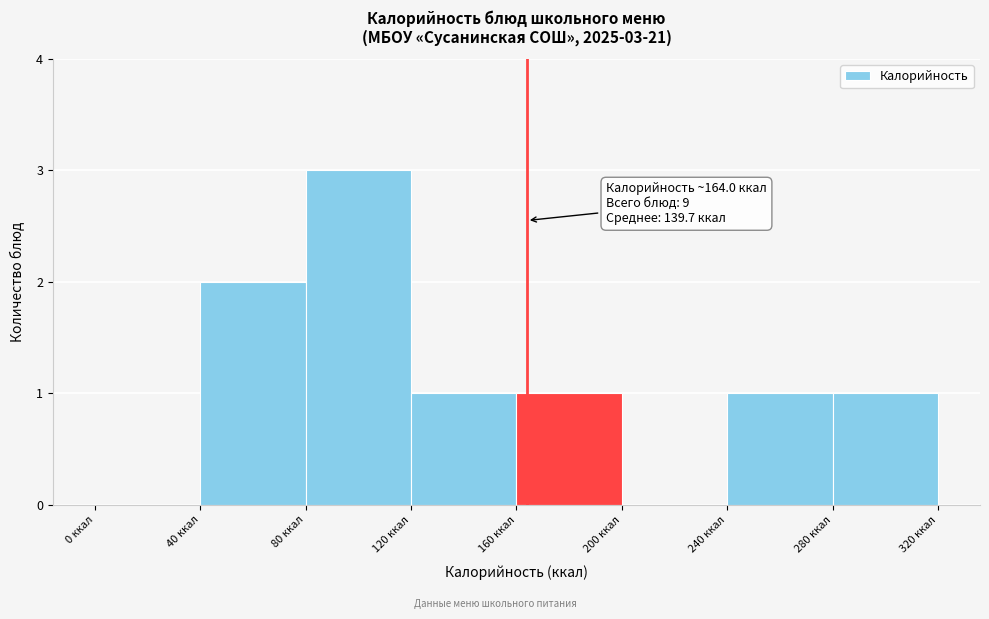

Which range on the x-axis has the tallest bar?

80 to 120